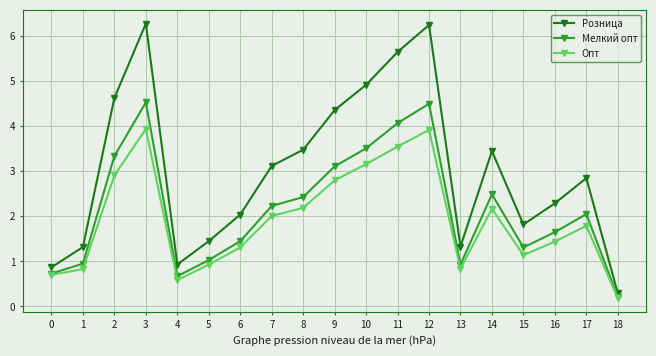

What is the greatest value displayed?

6.3